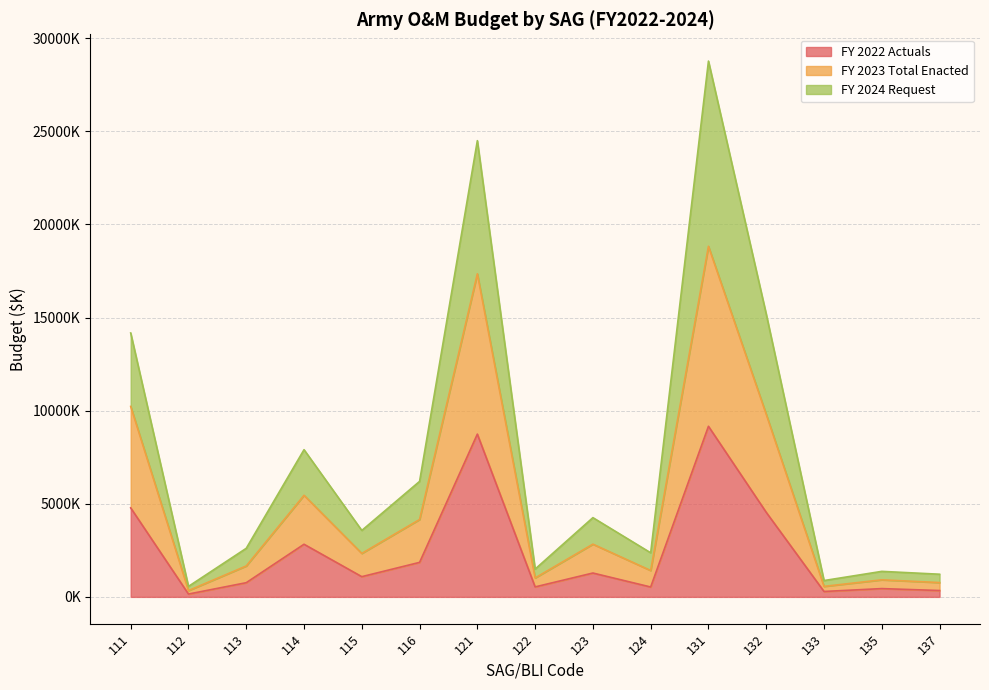

What is the average value of the FY 2024 Request series?

7669233